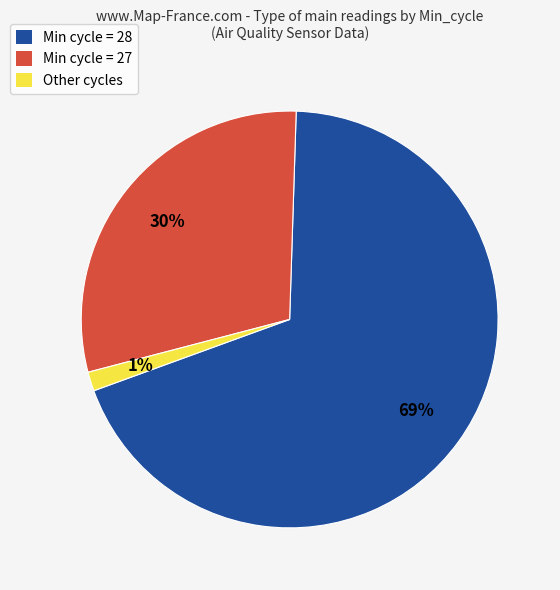

Count the number of slices in the pie.

3